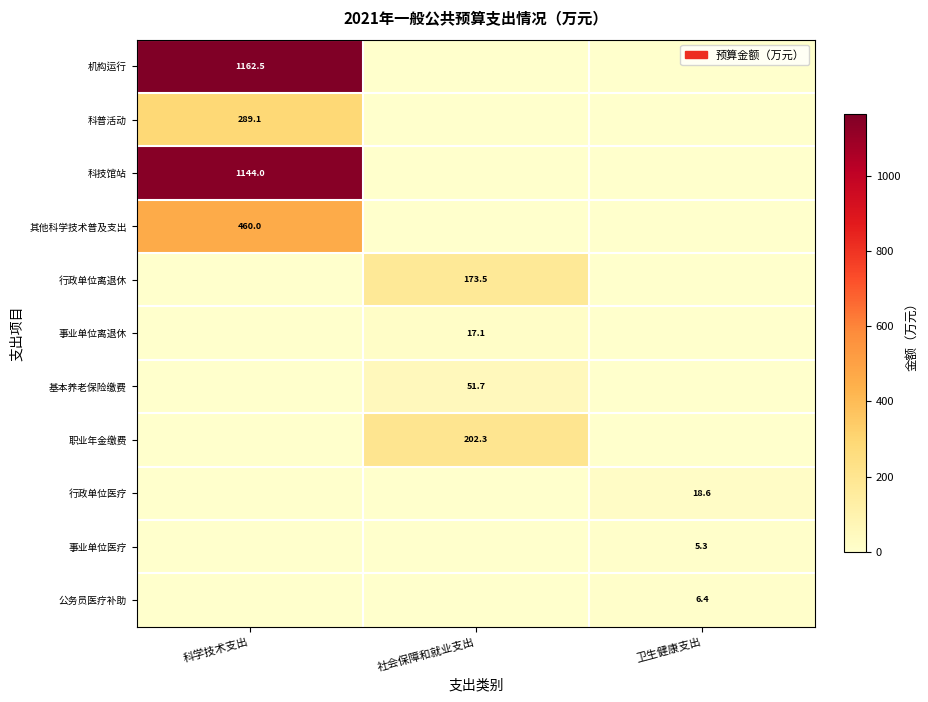

Which has a higher value, 卫生健康支出 or 科学技术支出?

科学技术支出